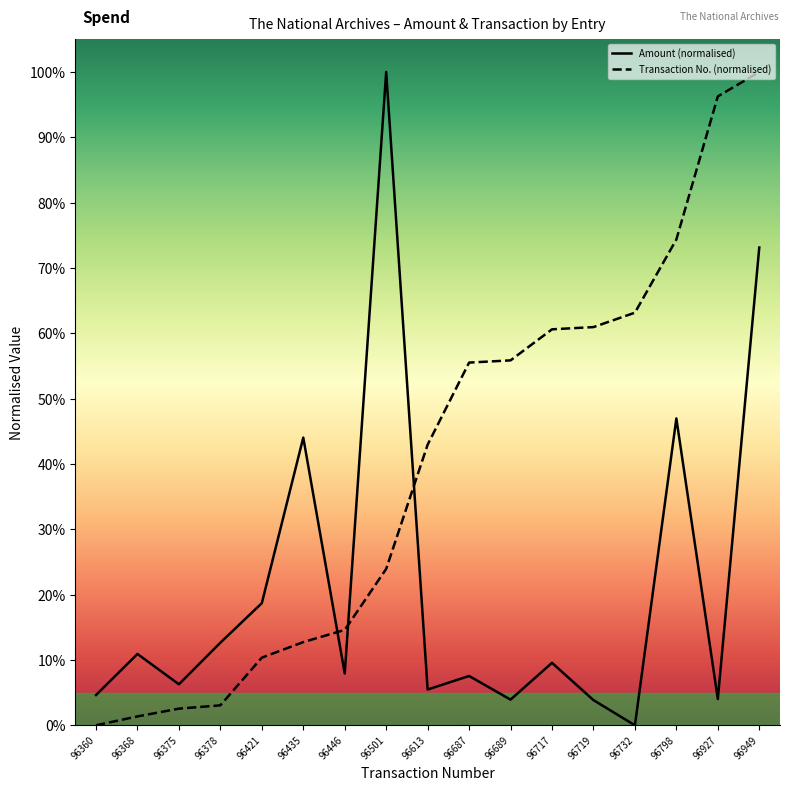

True or false: Amount (normalised) has a value of 0.1 at 96446.

False